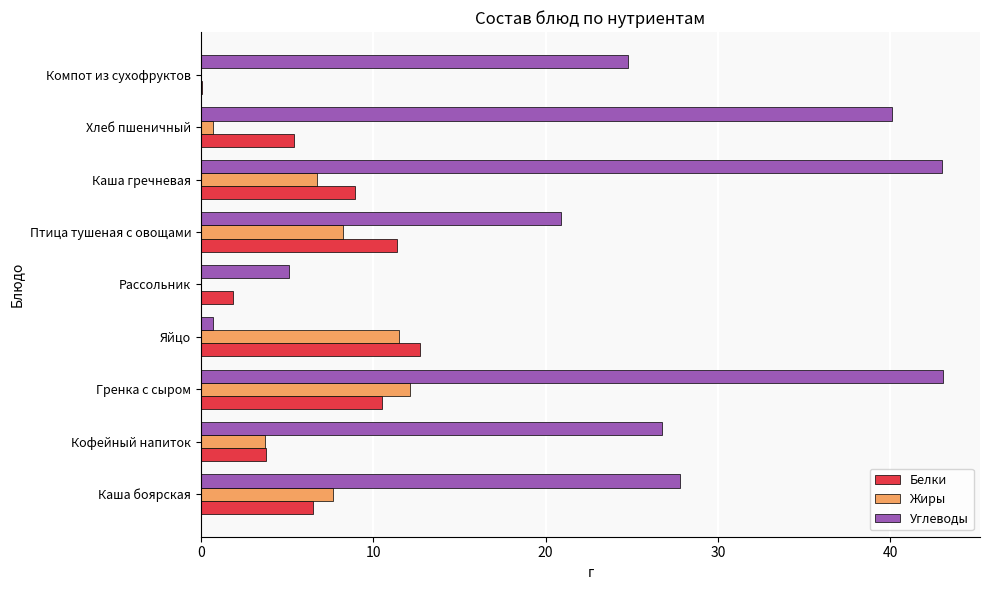

What is the highest value of the Белки series?

12.7